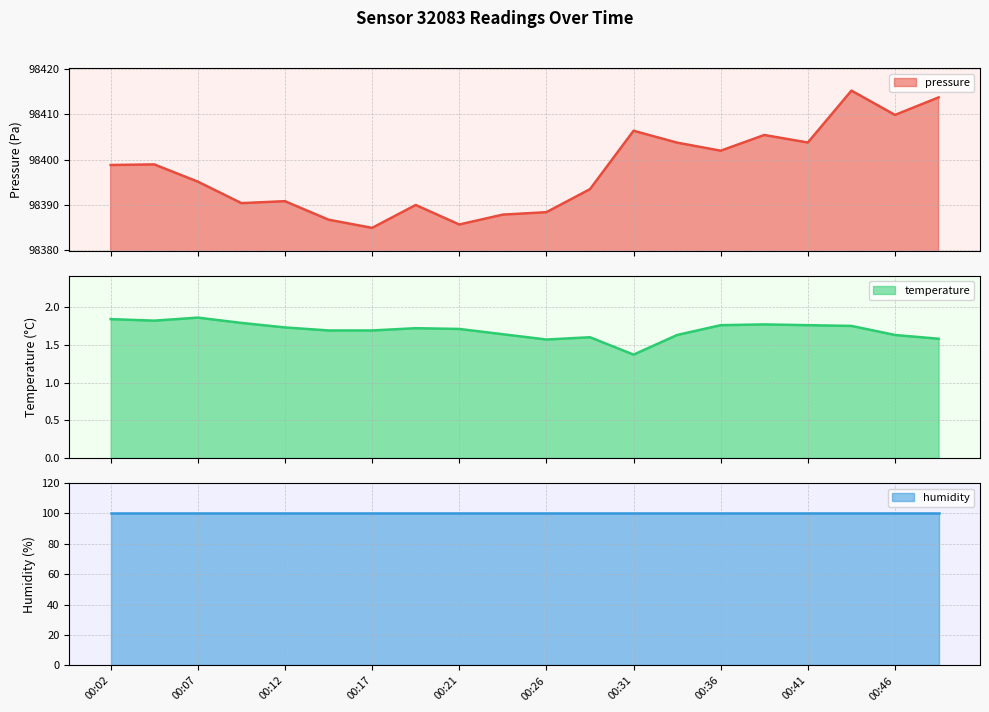

Read the temperature value at 00:34.

1.6